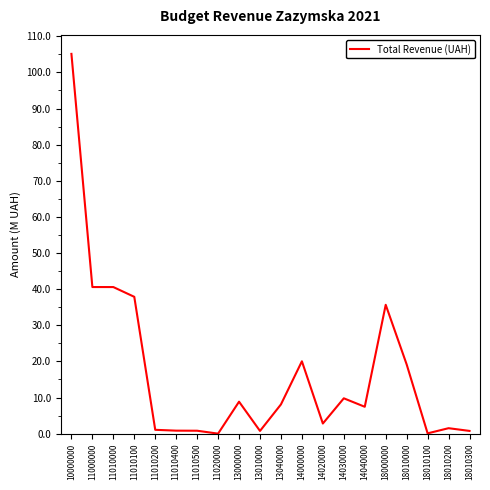

How many lines are shown in the chart?

1